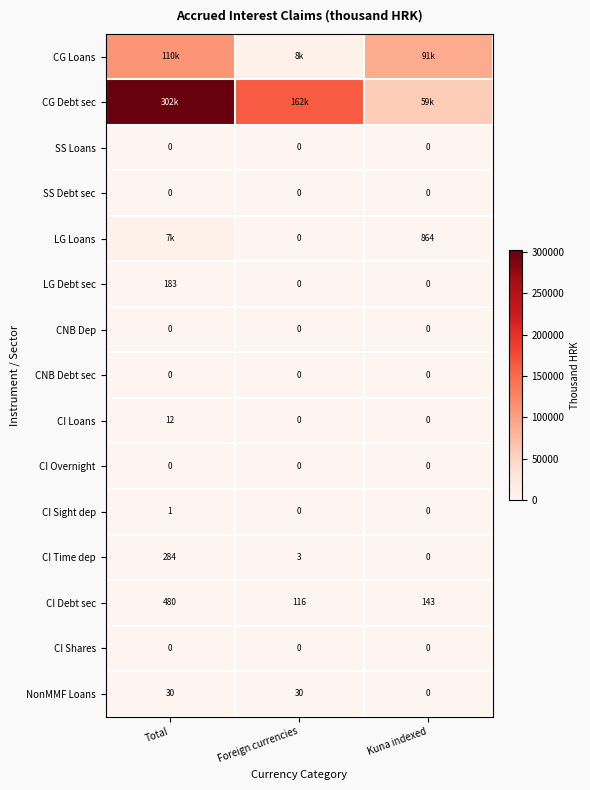

Count the number of categories in the chart.

3